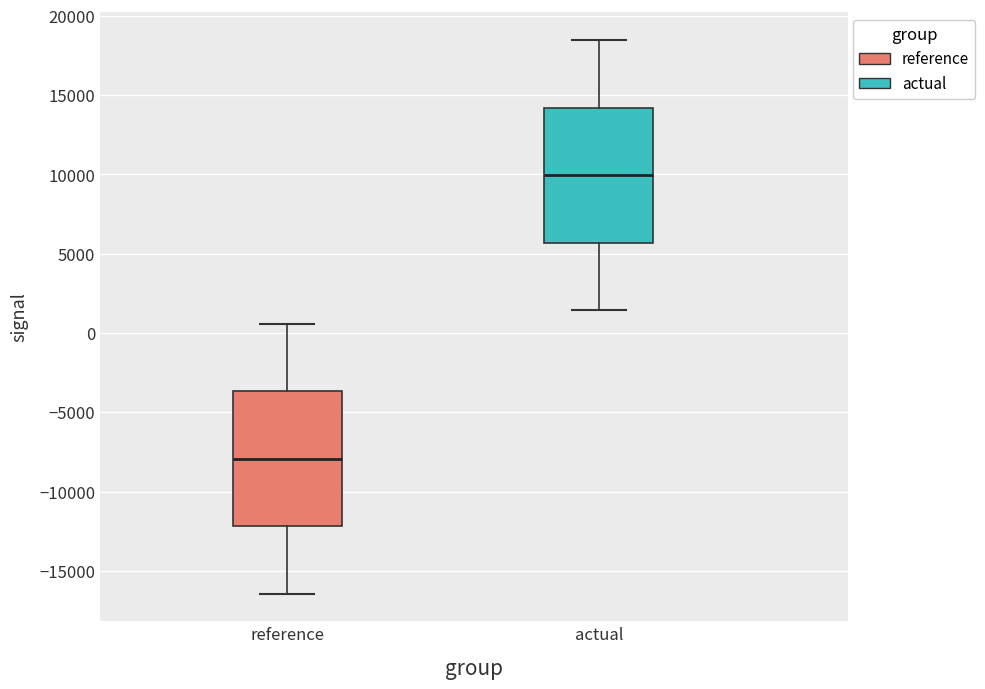

Reading left to right, read every box against the y-axis: the position of its median line, the range the box covers, and the ends of its whiskers. The values are not printed on the chart, so give them approximately, as read against the axis.

reference: median -8000, box -12000 to -3500, whiskers -16500 to 500
actual: median 10000, box 5500 to 14000, whiskers 1500 to 18500